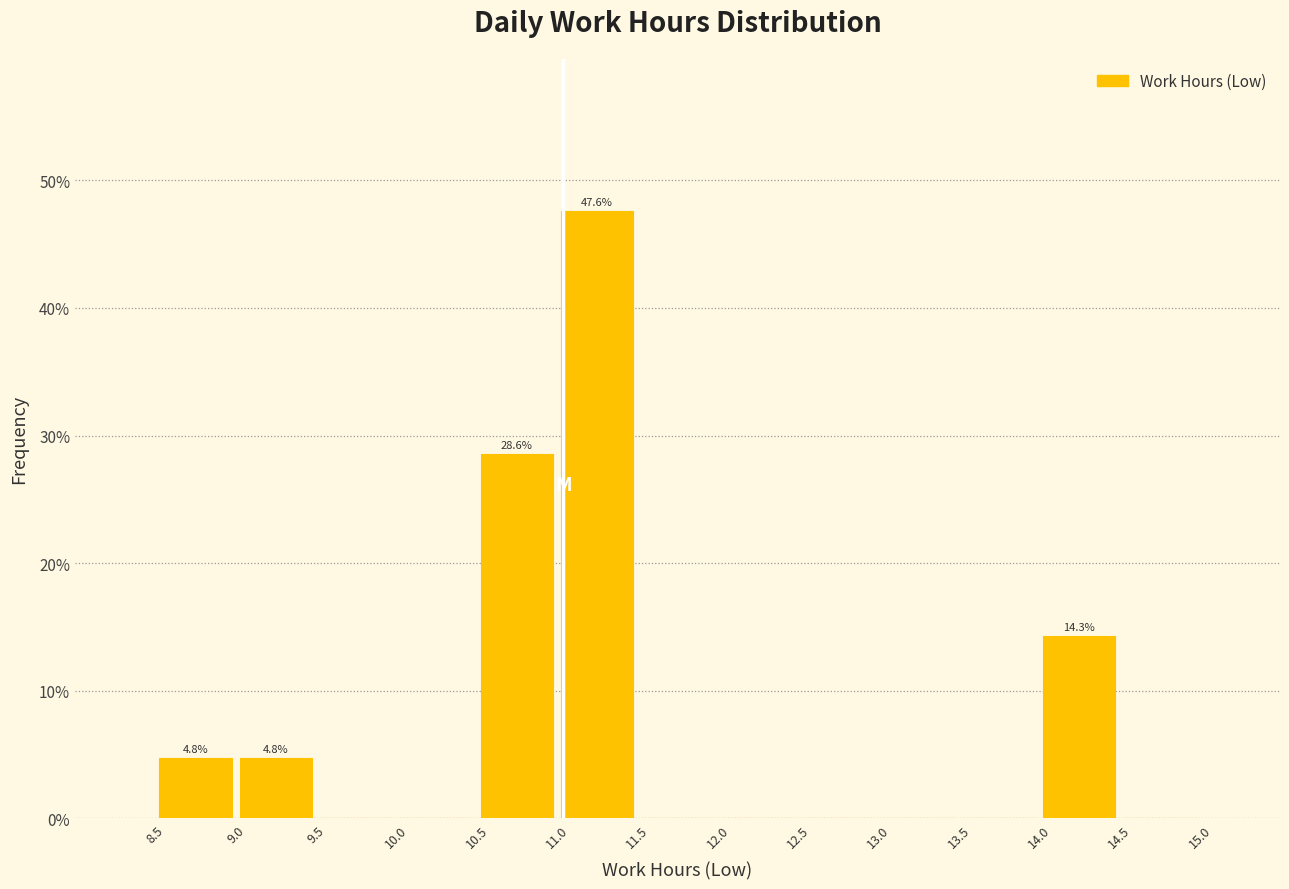

Which range on the x-axis has the tallest bar?

11.0 to 11.5